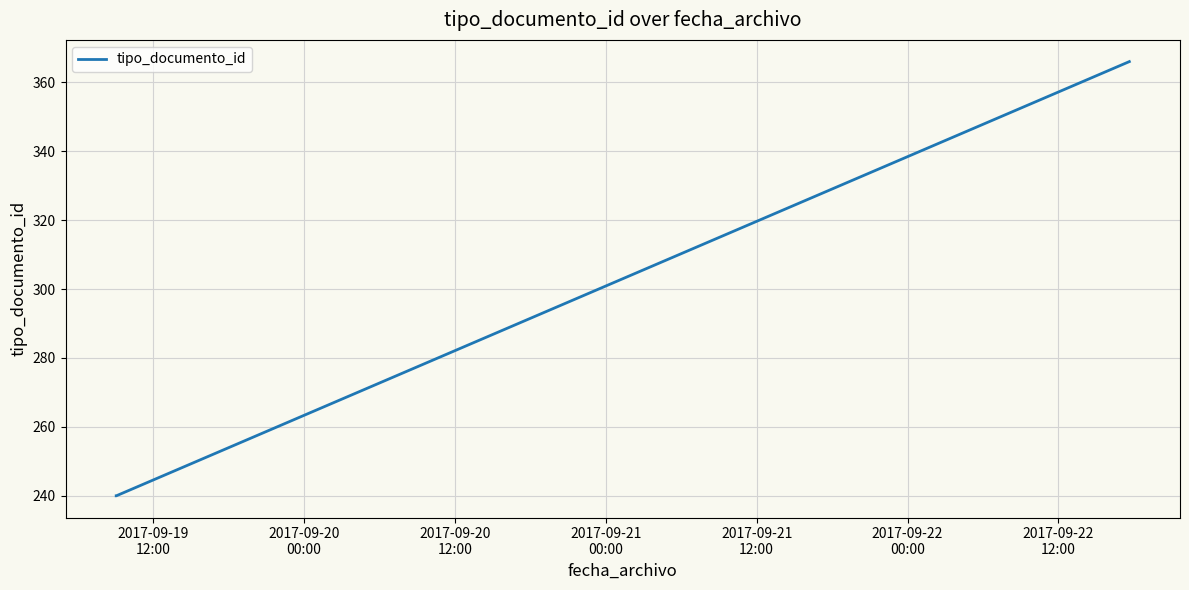

What is the greatest value displayed?

366